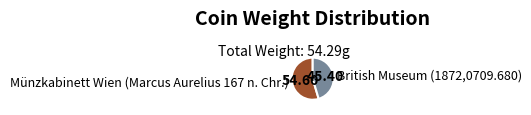

How many segments does this pie chart have?

2